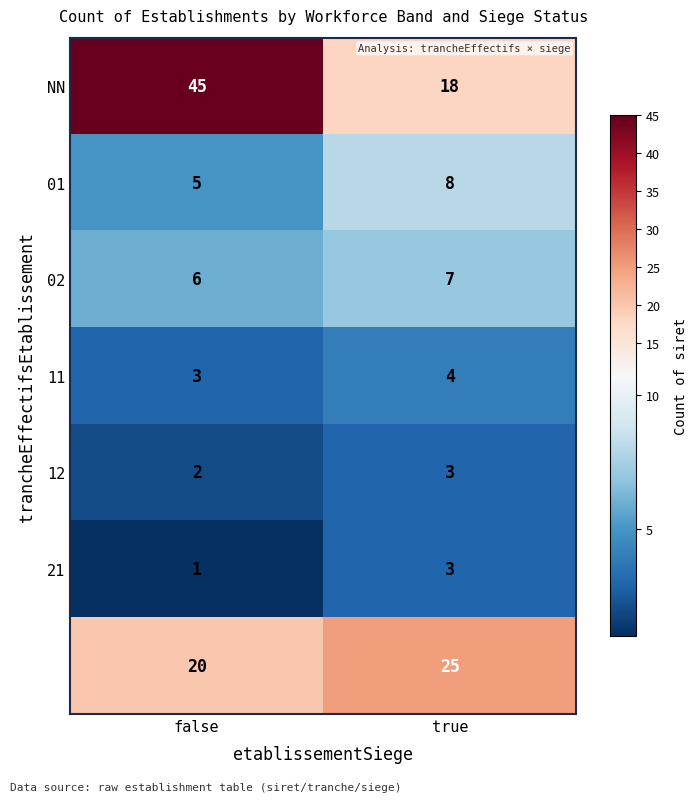

At how many categories does at least one series exceed 1?

2